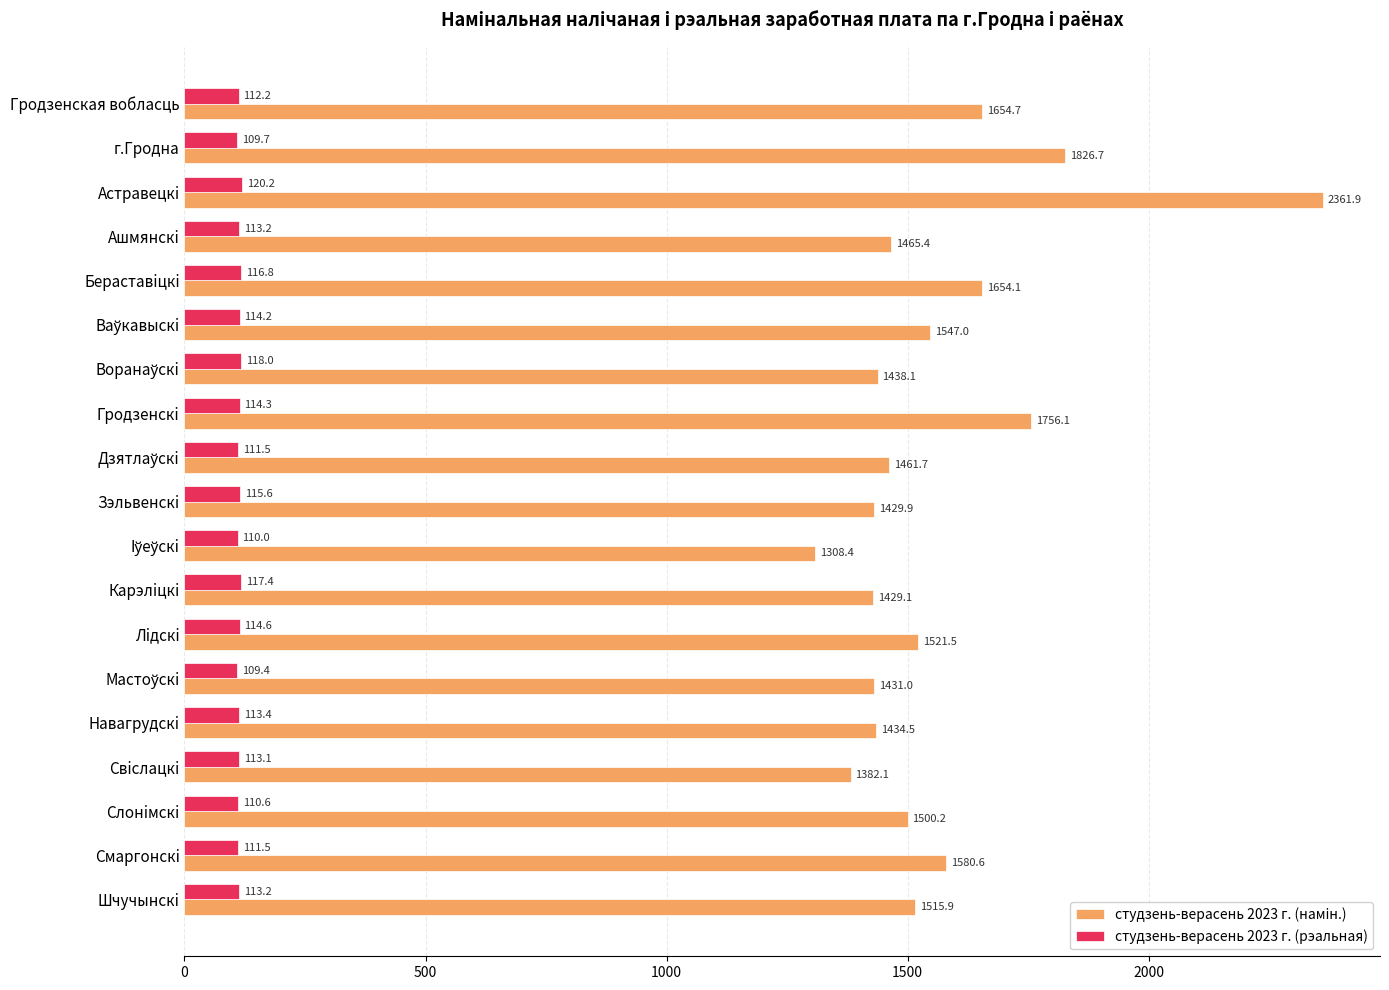

At which category is the sum across all series the highest?

Астравецкi